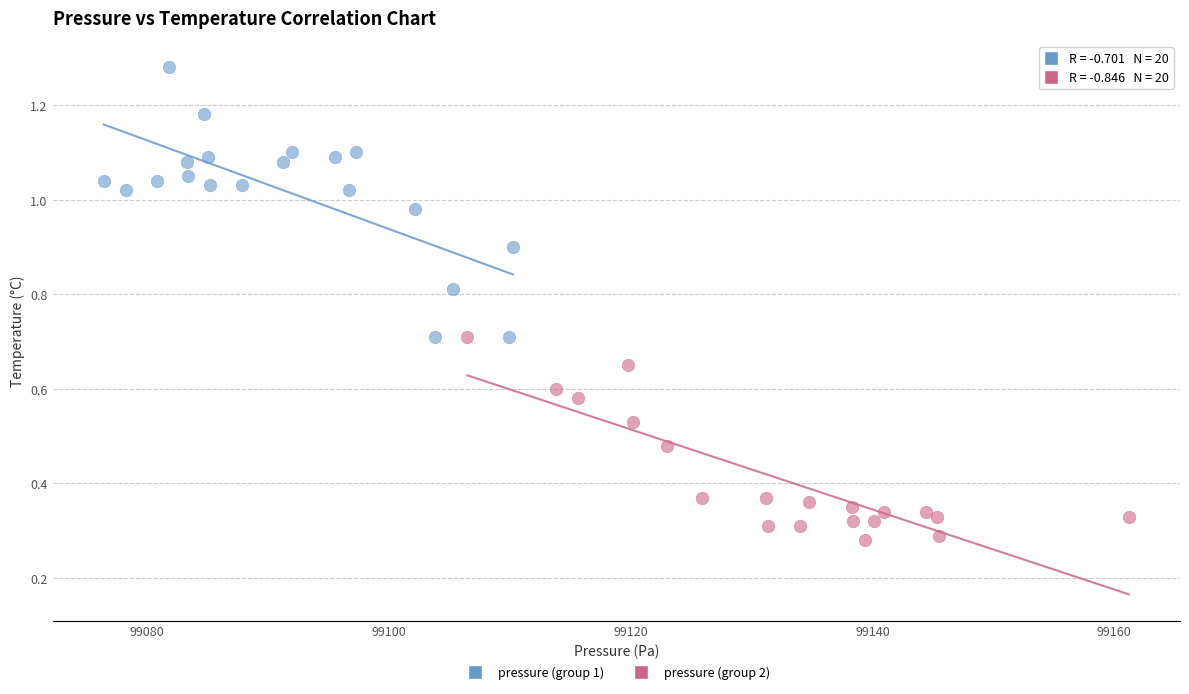

Which series reaches the minimum Y coordinate?

pressure (group 2)